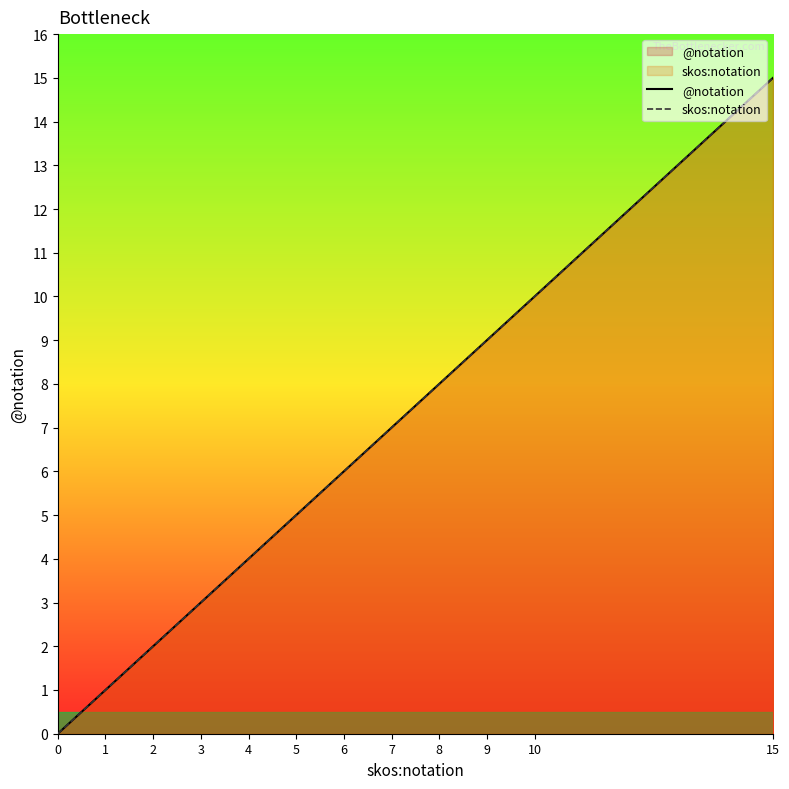

Reading left to right, list all the values displayed in this chart.

@notation: 0	1	2	3	4	5	6	7	8	9	10	15
skos:notation: 0	1	2	3	4	5	6	7	8	9	10	15